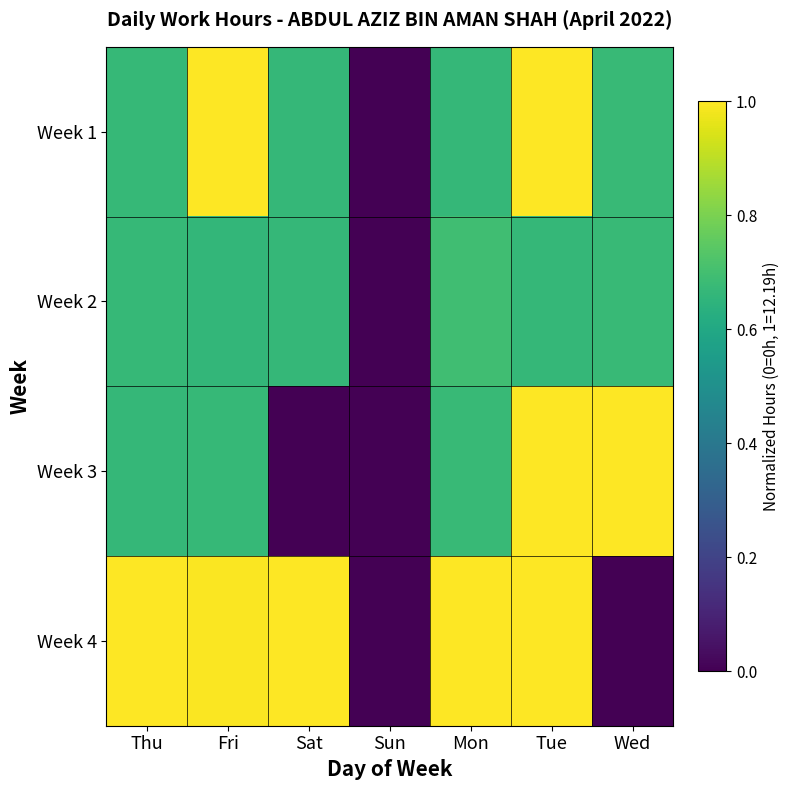

Rank the series by their maximum value, from highest to lowest.

Week 1, Week 4, Week 3, Week 2